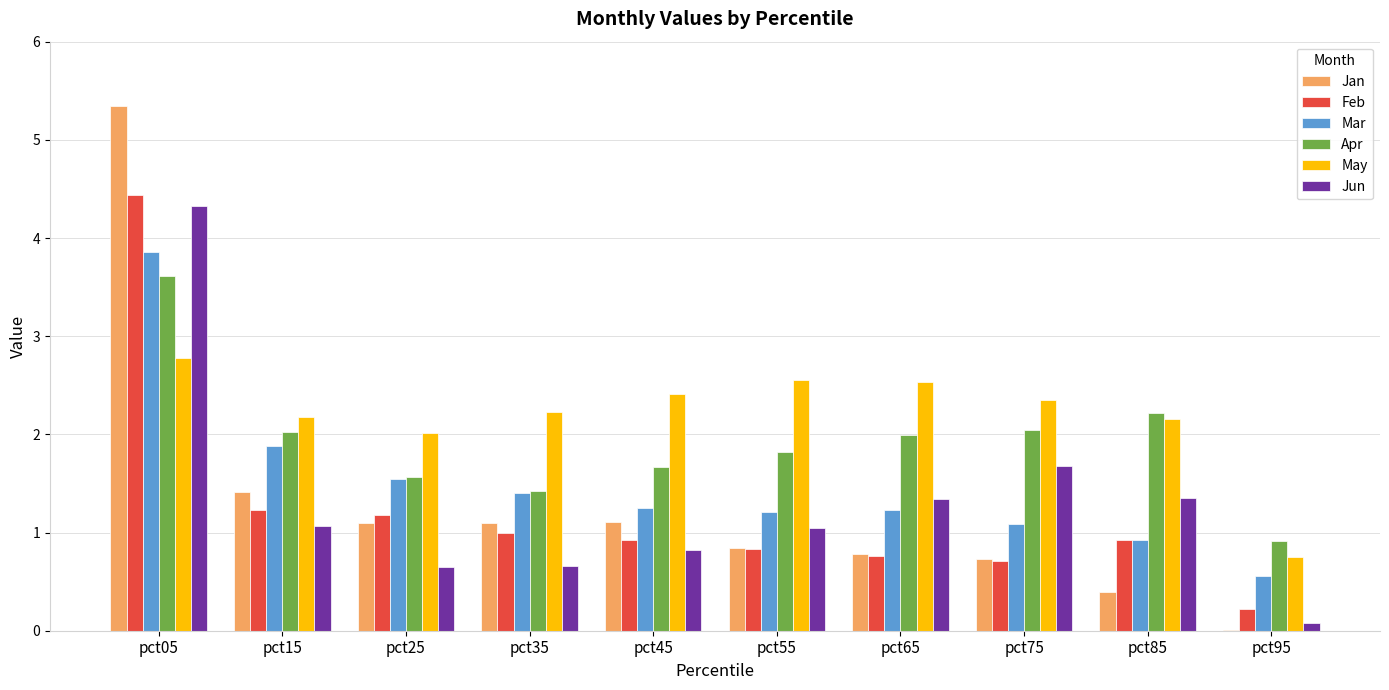

What is the highest value of the Apr series?

3.6